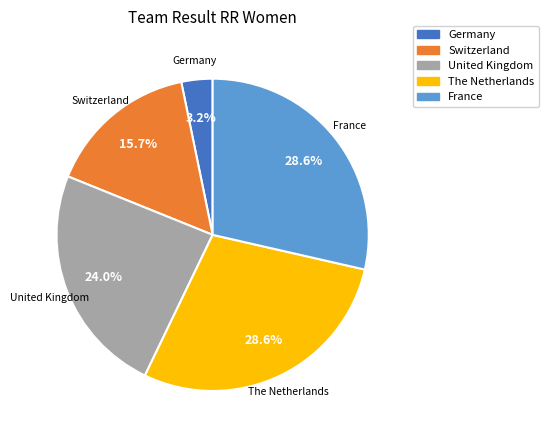

Which category has the smallest portion of the pie?

Germany